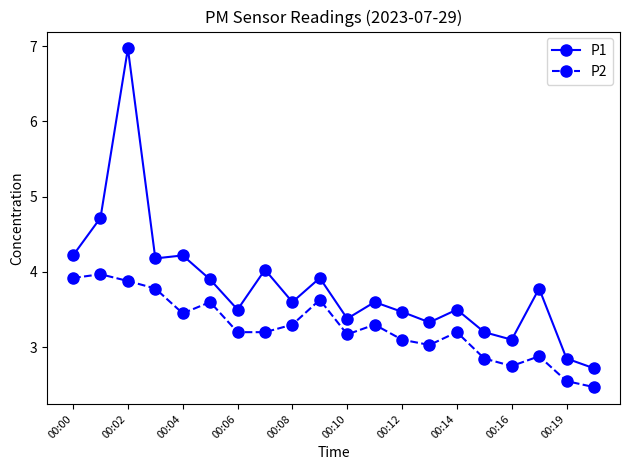

How many lines are shown in the chart?

2